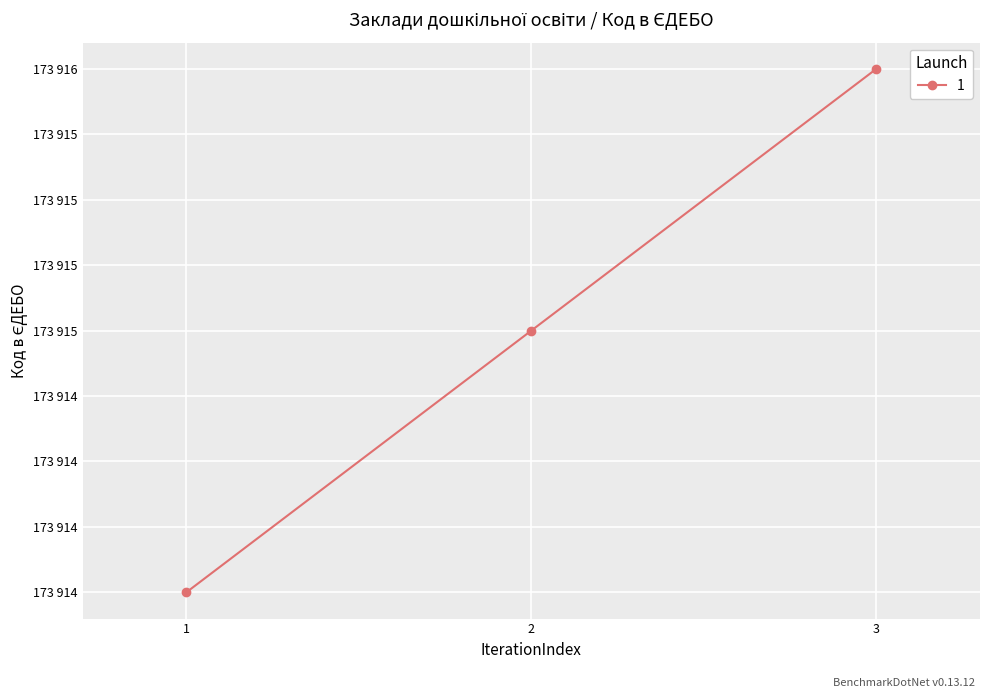

Does the chart have visible grid lines?

Yes